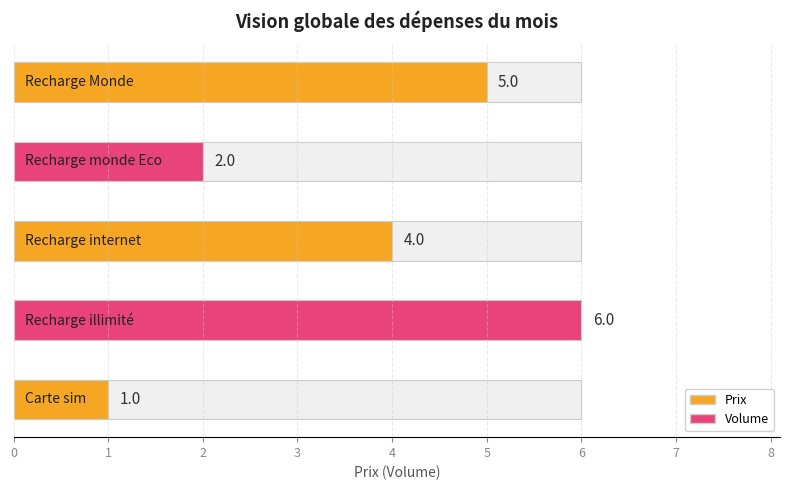

How many distinct data groups are displayed?

2